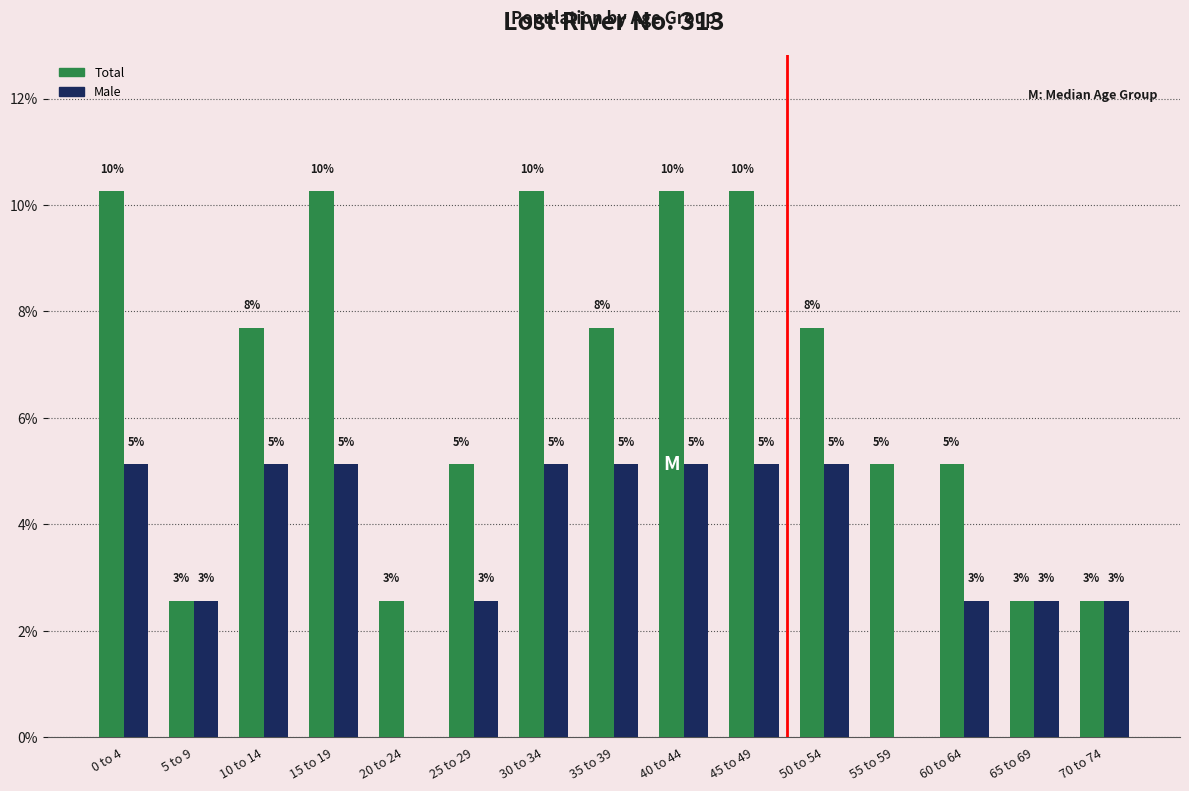

Is it true that Total equals 17.2 at 15 to 19?

False